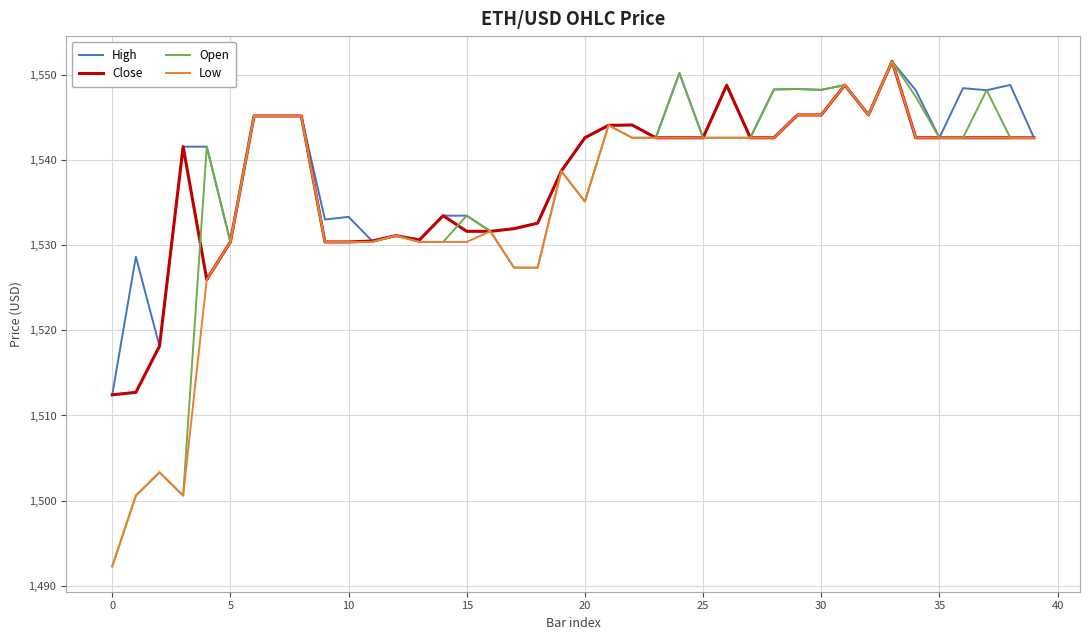

What is the minimum value shown in the chart?

1492.2